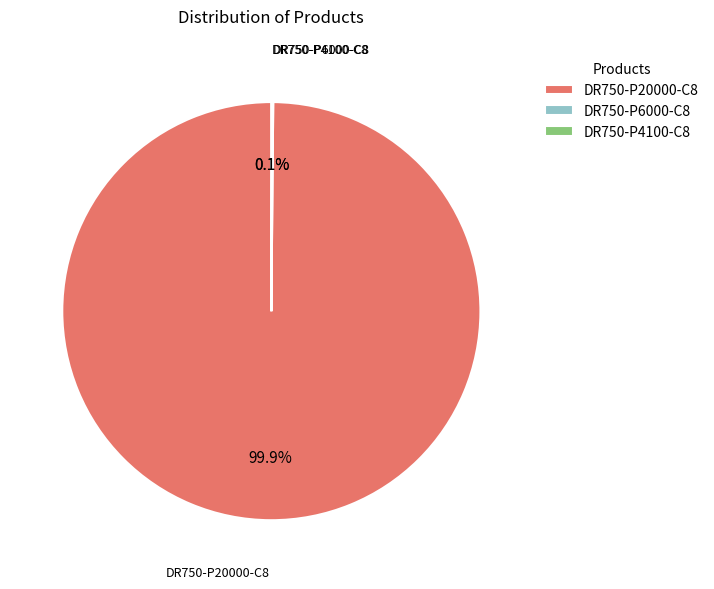

Which category has the biggest portion of the pie?

DR750-P20000-C8